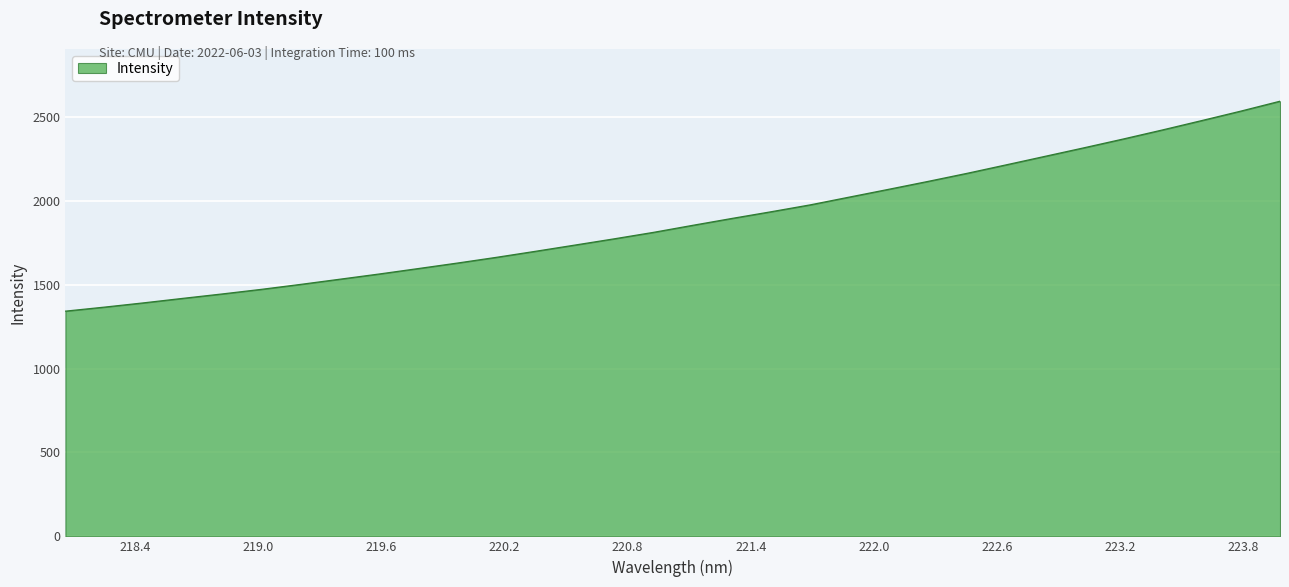

What is the greatest value displayed?

2592.8